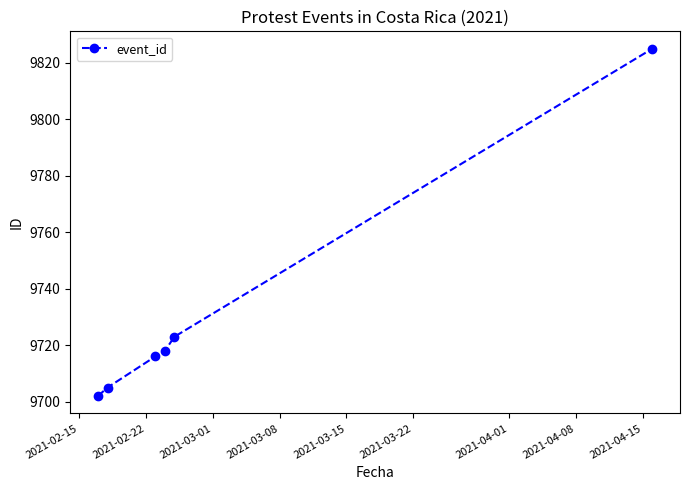

What is the value of the 6th point from the left?

9825